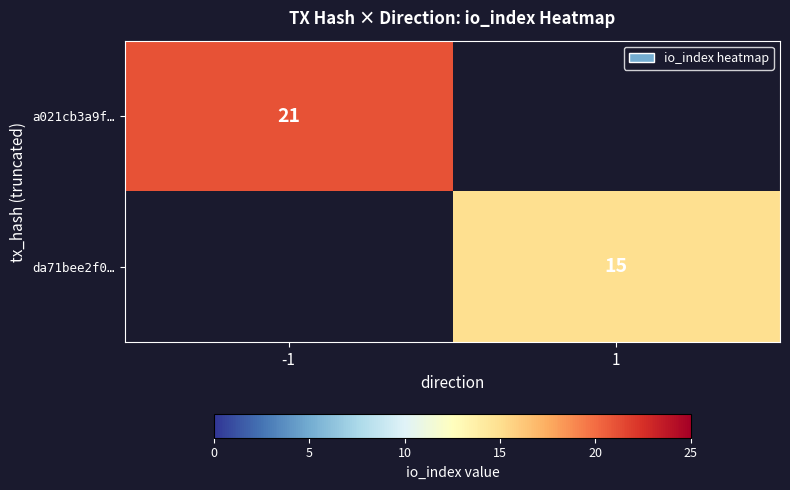

Which has a higher value, 1 or -1?

-1